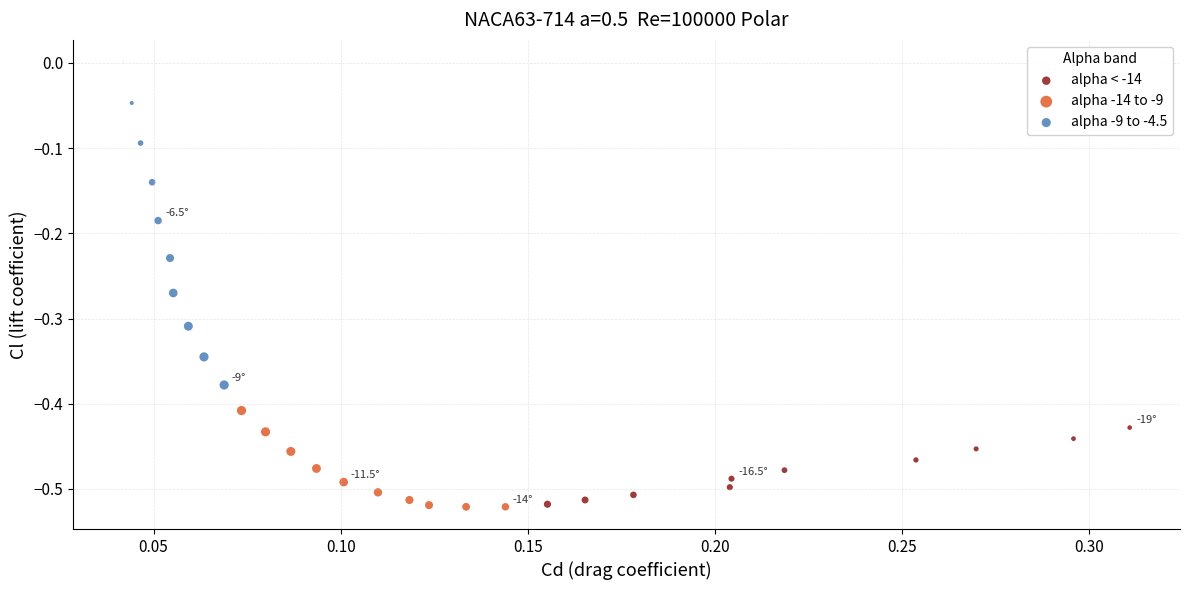

Which series has the widest spread of Y values?

alpha -9 to -4.5